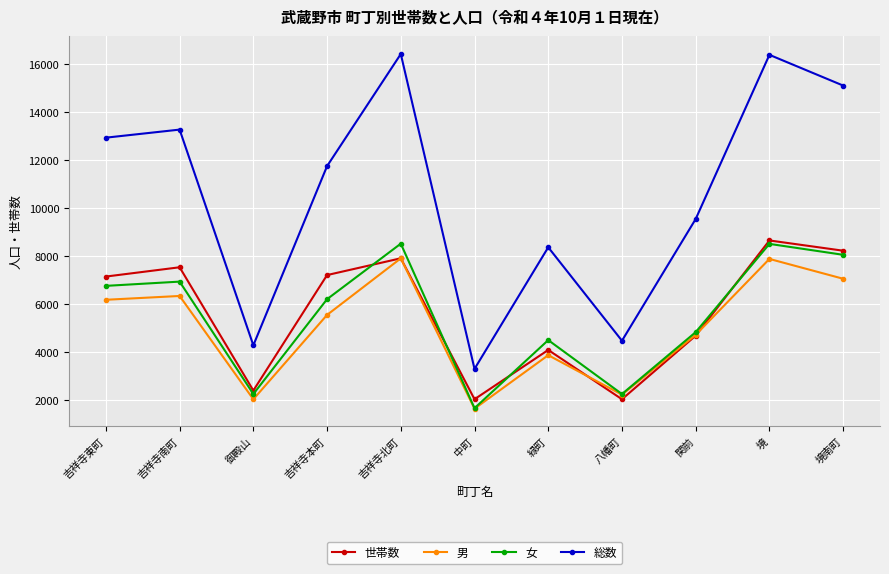

What is the sum of the 世帯数 values at 緑町 and 境?

12737